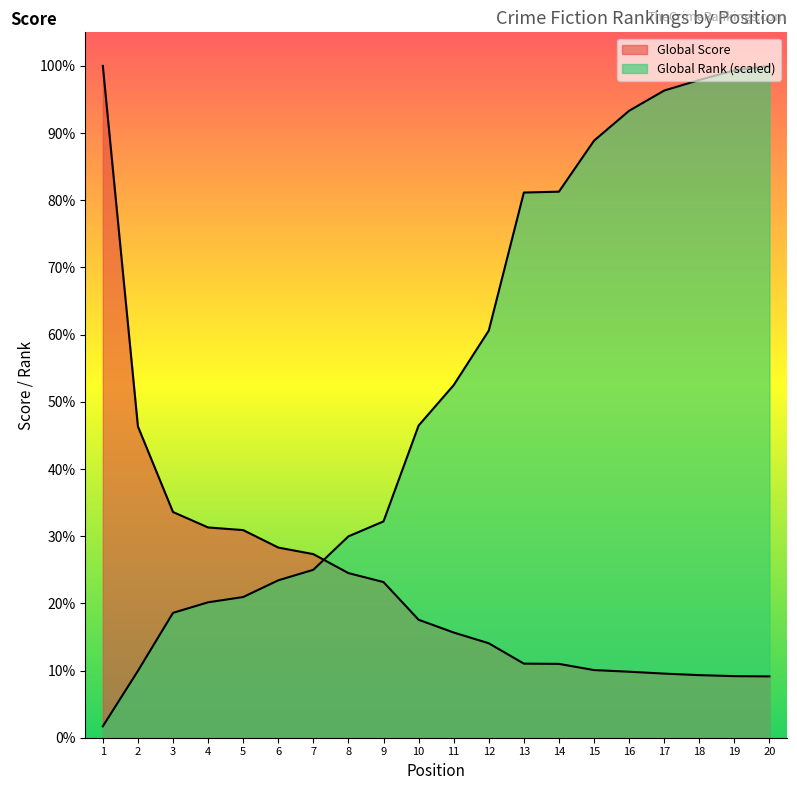

How many values in the Global Rank series exceed 2788?

10